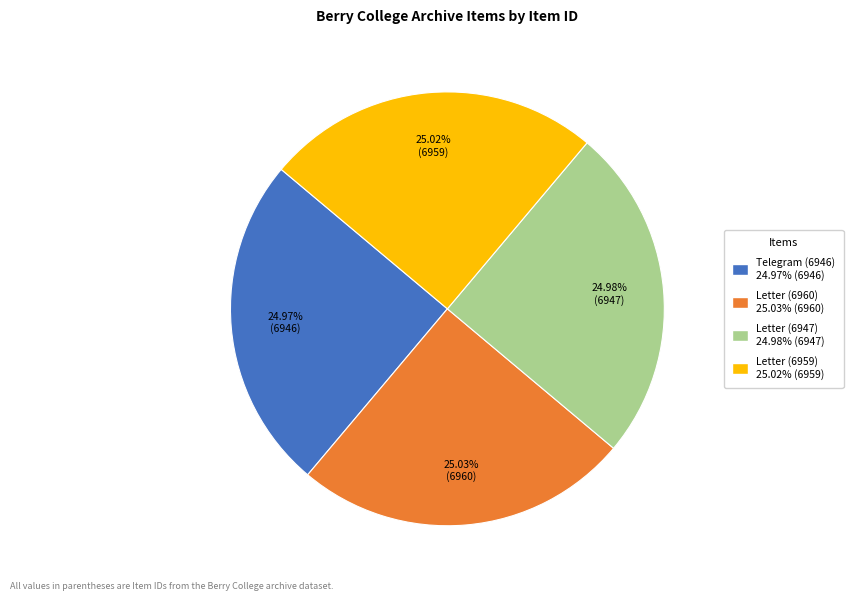

Is there any slice that represents more than half of the pie?

No